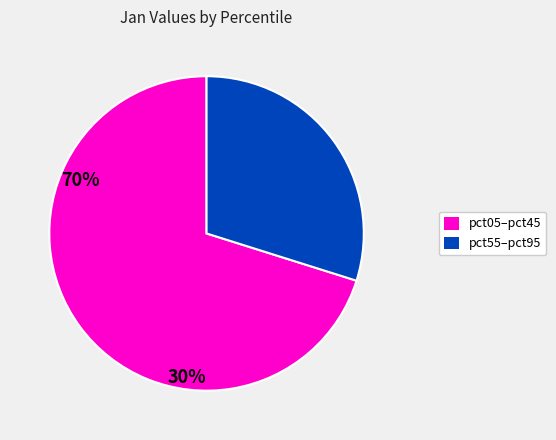

Is there a majority slice in this chart?

Yes